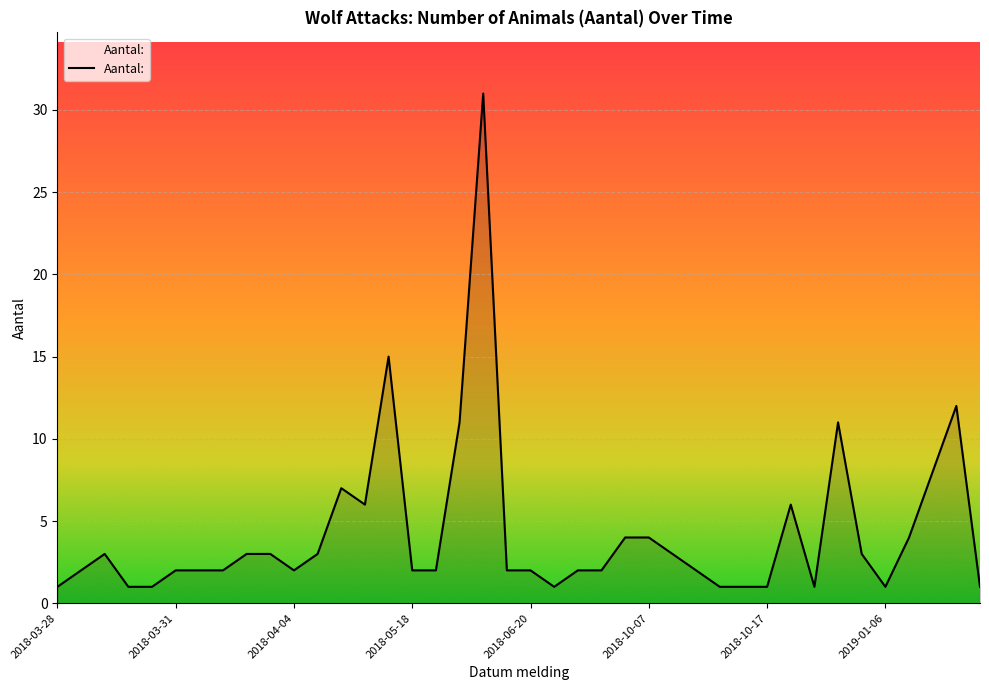

What is the greatest value displayed?

31